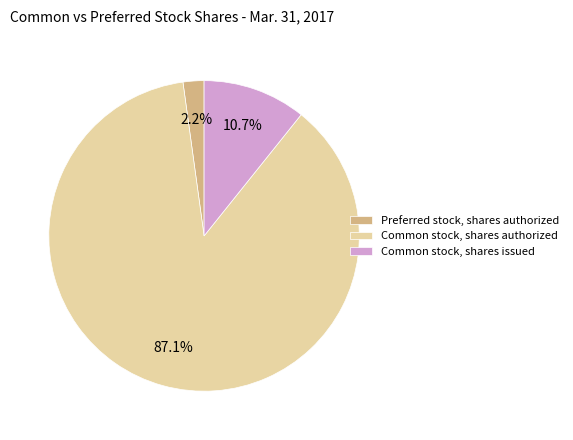

What is the ratio of the value at Preferred stock, shares authorized to the value at Common stock, shares issued?

0.2